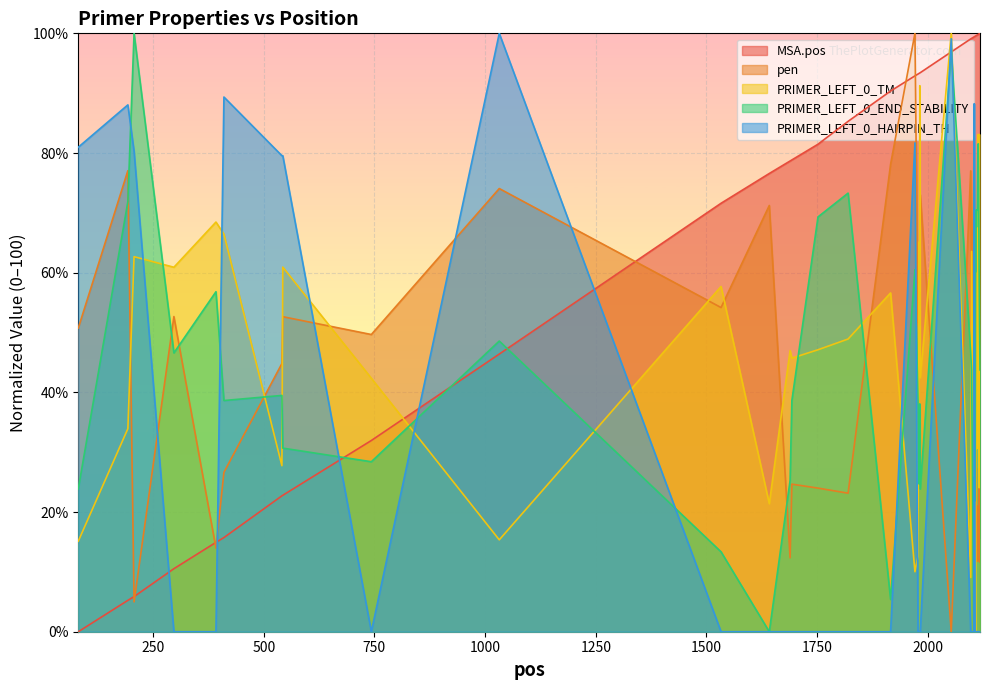

Which series has the largest total across all categories?

MSA.pos